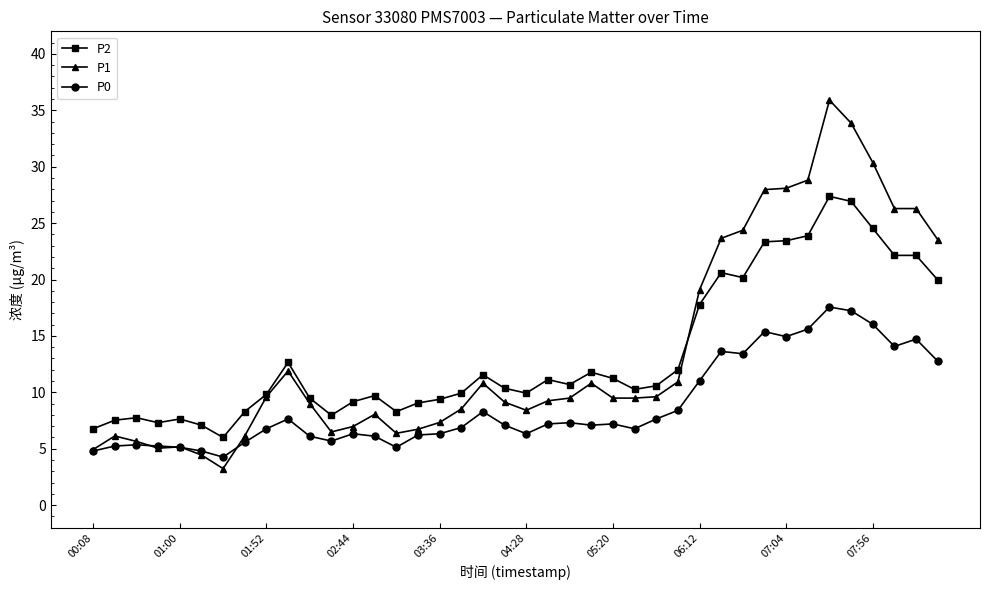

What is the lowest value of the P1 series?

3.2